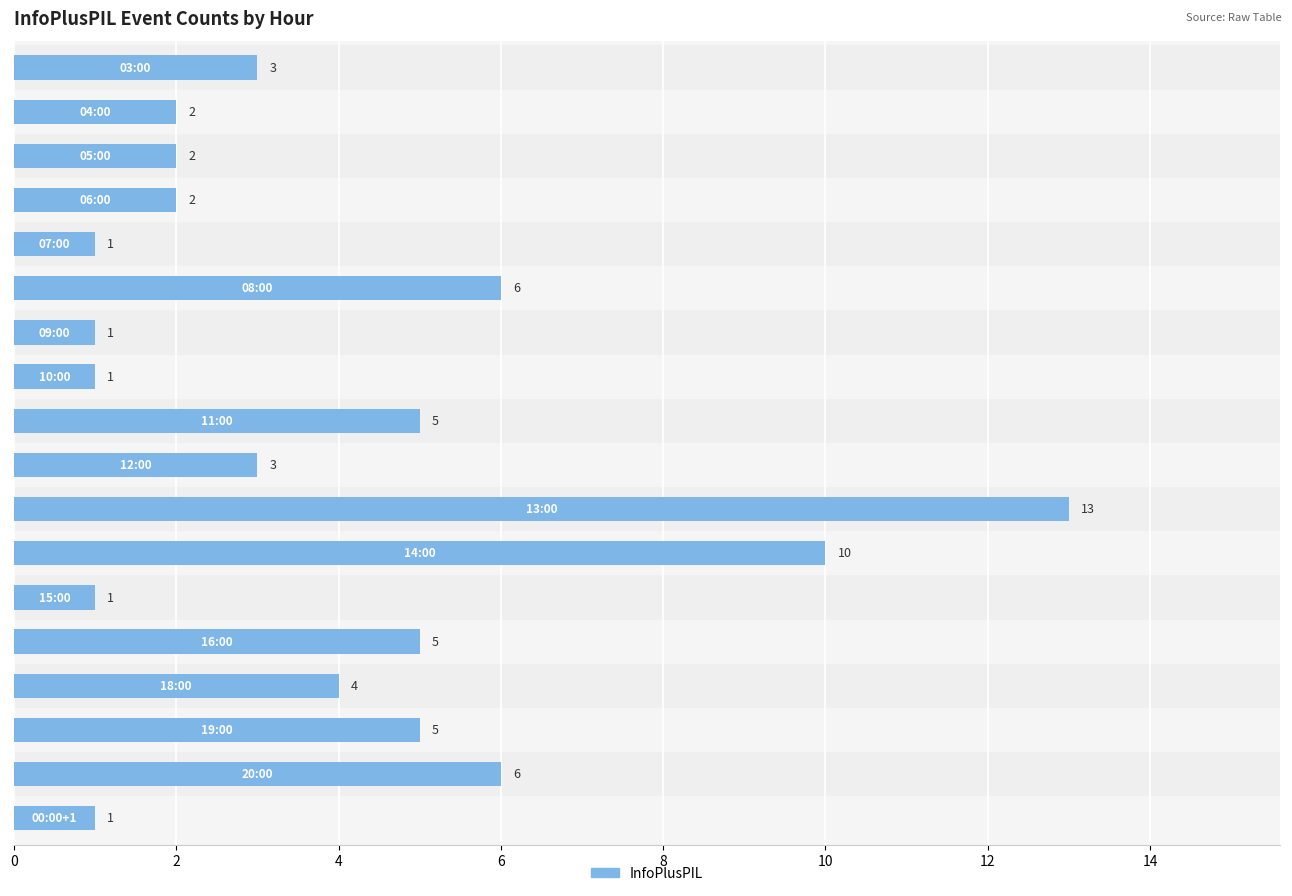

What is the value of the 10th bar from the left?

3